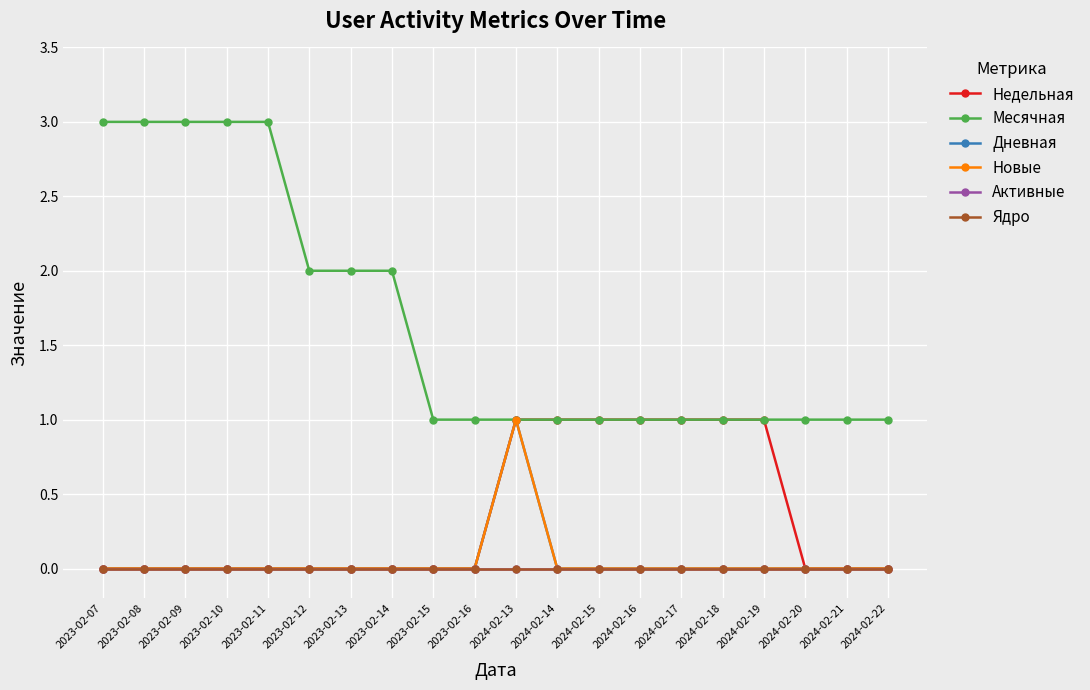

Which series has the largest range (max minus min)?

Месячная